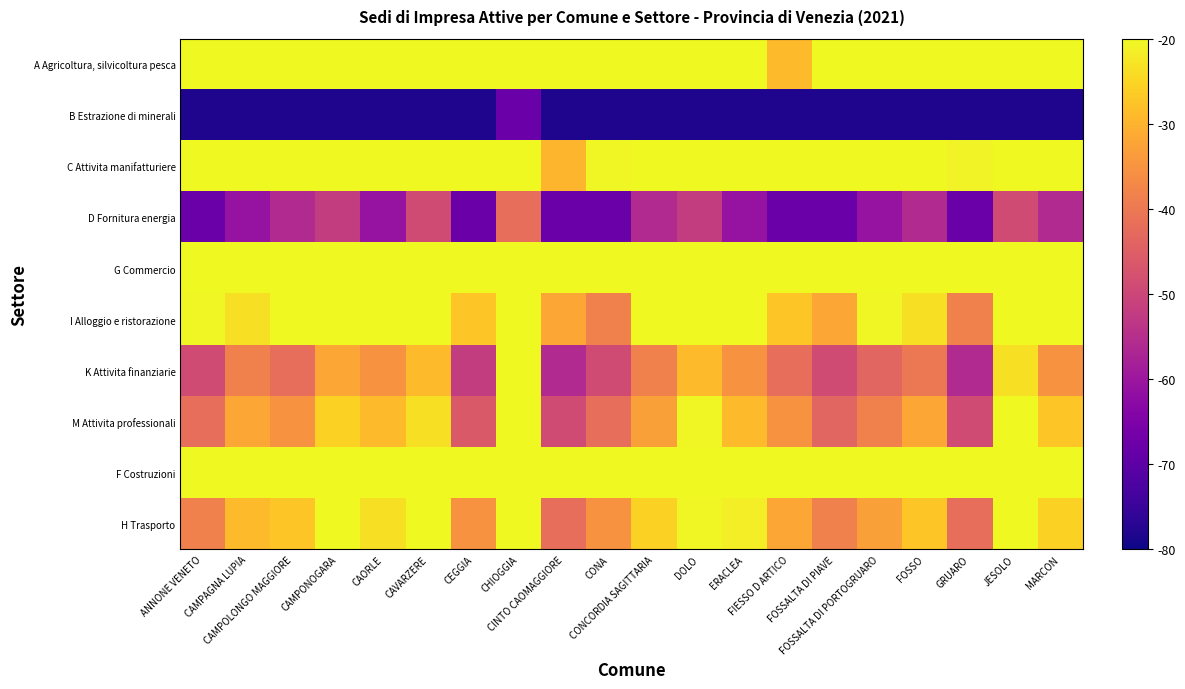

Reading right to left, list all the values displayed in this chart.

A Agricoltura, silvicoltura pesca: MARCON=-8.6	JESOLO=15.8	GRUARO=-5.9	FOSSO=-10.4	FOSSALTA DI PORTOGRUARO=1.2	FOSSALTA DI PIAVE=-13.5	FIESSO D ARTICO=-28.8	ERACLEA=17.1	DOLO=0.7	CONCORDIA SAGITTARIA=7.8	CONA=-1.1	CINTO CAOMAGGIORE=-4.5	CHIOGGIA=36.0	CEGGIA=-7.2	CAVARZERE=23.0	CAORLE=8.2	CAMPONOGARA=4.4	CAMPOLONGO MAGGIORE=5.1	CAMPAGNA LUPIA=-0.4	ANNONE VENETO=2.4
B Estrazione di minerali: MARCON=-78.3	JESOLO=-78.3	GRUARO=-78.3	FOSSO=-78.3	FOSSALTA DI PORTOGRUARO=-78.3	FOSSALTA DI PIAVE=-78.3	FIESSO D ARTICO=-78.3	ERACLEA=-78.3	DOLO=-78.3	CONCORDIA SAGITTARIA=-78.3	CONA=-78.3	CINTO CAOMAGGIORE=-78.3	CHIOGGIA=-68.0	CEGGIA=-78.3	CAVARZERE=-78.3	CAORLE=-78.3	CAMPONOGARA=-78.3	CAMPOLONGO MAGGIORE=-78.3	CAMPAGNA LUPIA=-78.3	ANNONE VENETO=-78.3
C Attivita manifatturiere: MARCON=2.6	JESOLO=0.7	GRUARO=-20.9	FOSSO=5.5	FOSSALTA DI PORTOGRUARO=-18.7	FOSSALTA DI PIAVE=-11.4	FIESSO D ARTICO=3.5	ERACLEA=-11.4	DOLO=0.7	CONCORDIA SAGITTARIA=-11.7	CONA=-20.3	CINTO CAOMAGGIORE=-29.8	CHIOGGIA=9.8	CEGGIA=-14.7	CAVARZERE=9.6	CAORLE=-17.3	CAMPONOGARA=0.0	CAMPOLONGO MAGGIORE=-4.8	CAMPAGNA LUPIA=-8.3	ANNONE VENETO=-17.3
D Fornitura energia: MARCON=-55.9	JESOLO=-48.9	GRUARO=-68.0	FOSSO=-55.9	FOSSALTA DI PORTOGRUARO=-60.9	FOSSALTA DI PIAVE=-68.0	FIESSO D ARTICO=-68.0	ERACLEA=-60.9	DOLO=-52.0	CONCORDIA SAGITTARIA=-55.9	CONA=-68.0	CINTO CAOMAGGIORE=-68.0	CHIOGGIA=-41.8	CEGGIA=-68.0	CAVARZERE=-48.9	CAORLE=-60.9	CAMPONOGARA=-52.0	CAMPOLONGO MAGGIORE=-55.9	CAMPAGNA LUPIA=-60.9	ANNONE VENETO=-68.0
G Commercio: MARCON=7.2	JESOLO=21.8	GRUARO=-8.6	FOSSO=4.7	FOSSALTA DI PORTOGRUARO=-1.6	FOSSALTA DI PIAVE=-5.9	FIESSO D ARTICO=-1.6	ERACLEA=7.2	DOLO=12.1	CONCORDIA SAGITTARIA=4.7	CONA=-3.7	CINTO CAOMAGGIORE=-8.6	CHIOGGIA=28.0	CEGGIA=-5.9	CAVARZERE=19.1	CAORLE=12.1	CAMPONOGARA=10.3	CAMPOLONGO MAGGIORE=1.8	CAMPAGNA LUPIA=3.3	ANNONE VENETO=-3.7
I Alloggio e ristorazione: MARCON=-15.5	JESOLO=31.2	GRUARO=-38.3	FOSSO=-23.4	FOSSALTA DI PORTOGRUARO=-20.3	FOSSALTA DI PIAVE=-31.8	FIESSO D ARTICO=-27.1	ERACLEA=3.3	DOLO=-8.6	CONCORDIA SAGITTARIA=-11.7	CONA=-38.3	CINTO CAOMAGGIORE=-31.8	CHIOGGIA=19.1	CEGGIA=-27.1	CAVARZERE=-3.7	CAORLE=16.0	CAMPONOGARA=-8.6	CAMPOLONGO MAGGIORE=-15.5	CAMPAGNA LUPIA=-23.4	ANNONE VENETO=-20.3
K Attivita finanziarie: MARCON=-35.4	JESOLO=-23.4	GRUARO=-55.9	FOSSO=-40.0	FOSSALTA DI PORTOGRUARO=-43.9	FOSSALTA DI PIAVE=-48.9	FIESSO D ARTICO=-41.8	ERACLEA=-35.4	DOLO=-28.8	CONCORDIA SAGITTARIA=-38.3	CONA=-48.9	CINTO CAOMAGGIORE=-55.9	CHIOGGIA=-17.7	CEGGIA=-52.0	CAVARZERE=-28.8	CAORLE=-35.4	CAMPONOGARA=-31.8	CAMPOLONGO MAGGIORE=-41.8	CAMPAGNA LUPIA=-38.3	ANNONE VENETO=-48.9
M Attivita professionali: MARCON=-27.1	JESOLO=-13.5	GRUARO=-48.9	FOSSO=-31.8	FOSSALTA DI PORTOGRUARO=-38.3	FOSSALTA DI PIAVE=-43.9	FIESSO D ARTICO=-35.4	ERACLEA=-28.8	DOLO=-20.3	CONCORDIA SAGITTARIA=-33.0	CONA=-41.8	CINTO CAOMAGGIORE=-48.9	CHIOGGIA=-7.2	CEGGIA=-46.2	CAVARZERE=-23.4	CAORLE=-28.8	CAMPONOGARA=-25.5	CAMPOLONGO MAGGIORE=-35.4	CAMPAGNA LUPIA=-31.8	ANNONE VENETO=-41.8
F Costruzioni: MARCON=-1.6	JESOLO=10.3	GRUARO=-15.5	FOSSO=0.2	FOSSALTA DI PORTOGRUARO=-3.7	FOSSALTA DI PIAVE=-10.1	FIESSO D ARTICO=-5.9	ERACLEA=4.7	DOLO=3.3	CONCORDIA SAGITTARIA=1.8	CONA=-8.6	CINTO CAOMAGGIORE=-15.5	CHIOGGIA=17.9	CEGGIA=-11.7	CAVARZERE=12.1	CAORLE=-1.6	CAMPONOGARA=4.7	CAMPOLONGO MAGGIORE=0.2	CAMPAGNA LUPIA=-3.7	ANNONE VENETO=-10.1
H Trasporto: MARCON=-25.5	JESOLO=-10.1	GRUARO=-41.8	FOSSO=-27.1	FOSSALTA DI PORTOGRUARO=-33.0	FOSSALTA DI PIAVE=-38.3	FIESSO D ARTICO=-31.8	ERACLEA=-21.5	DOLO=-20.3	CONCORDIA SAGITTARIA=-25.5	CONA=-35.4	CINTO CAOMAGGIORE=-41.8	CHIOGGIA=-1.6	CEGGIA=-35.4	CAVARZERE=-11.7	CAORLE=-23.4	CAMPONOGARA=-17.7	CAMPOLONGO MAGGIORE=-27.1	CAMPAGNA LUPIA=-28.8	ANNONE VENETO=-38.3